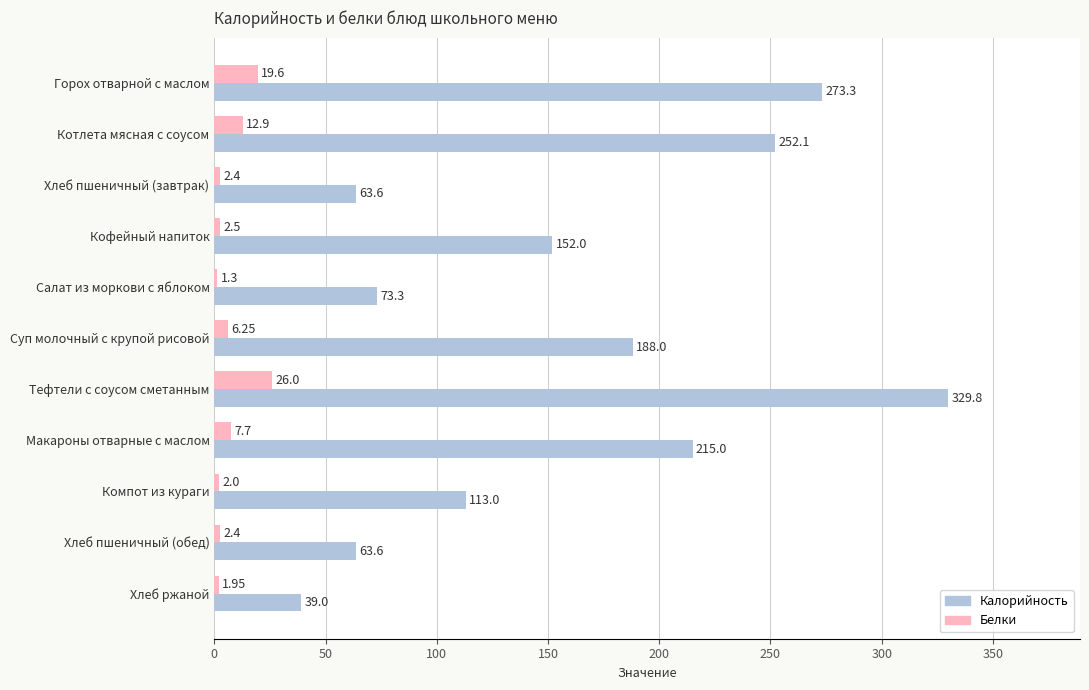

At how many categories does at least one series exceed 137?

6